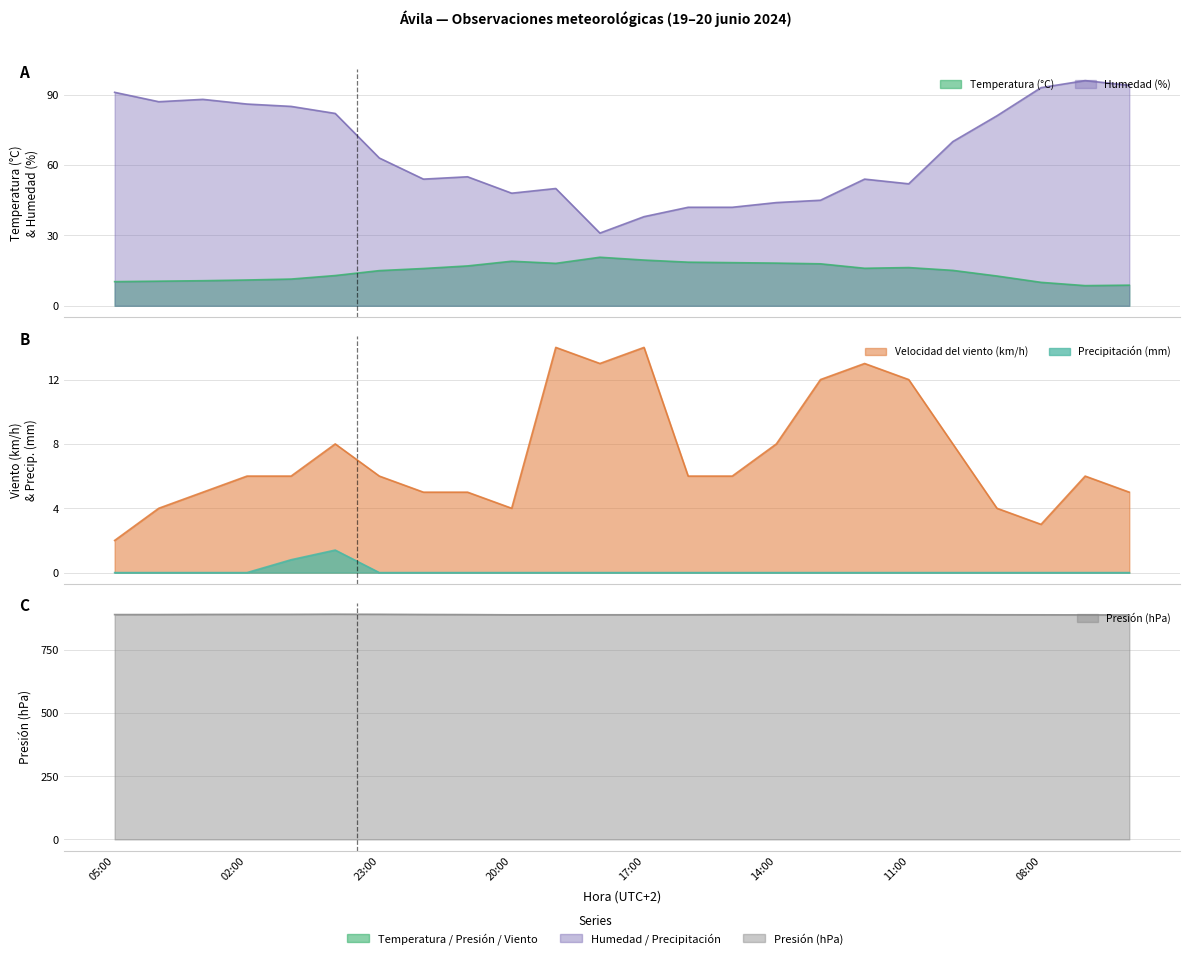

True or false: Velocidad del viento (km/h) and Precipitación (mm) intersect in this chart.

False